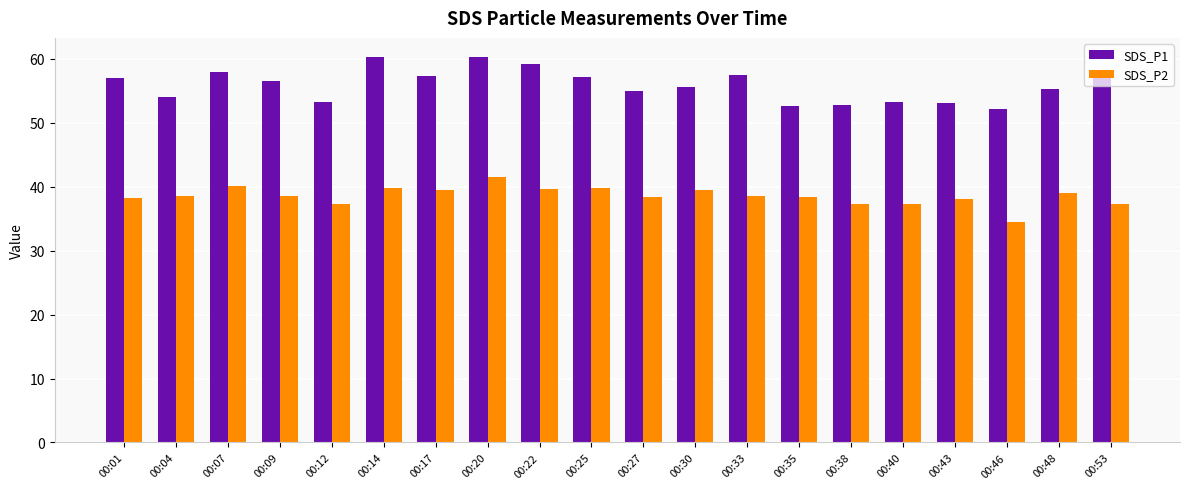

Rank the series by their average value, from highest to lowest.

SDS_P1, SDS_P2